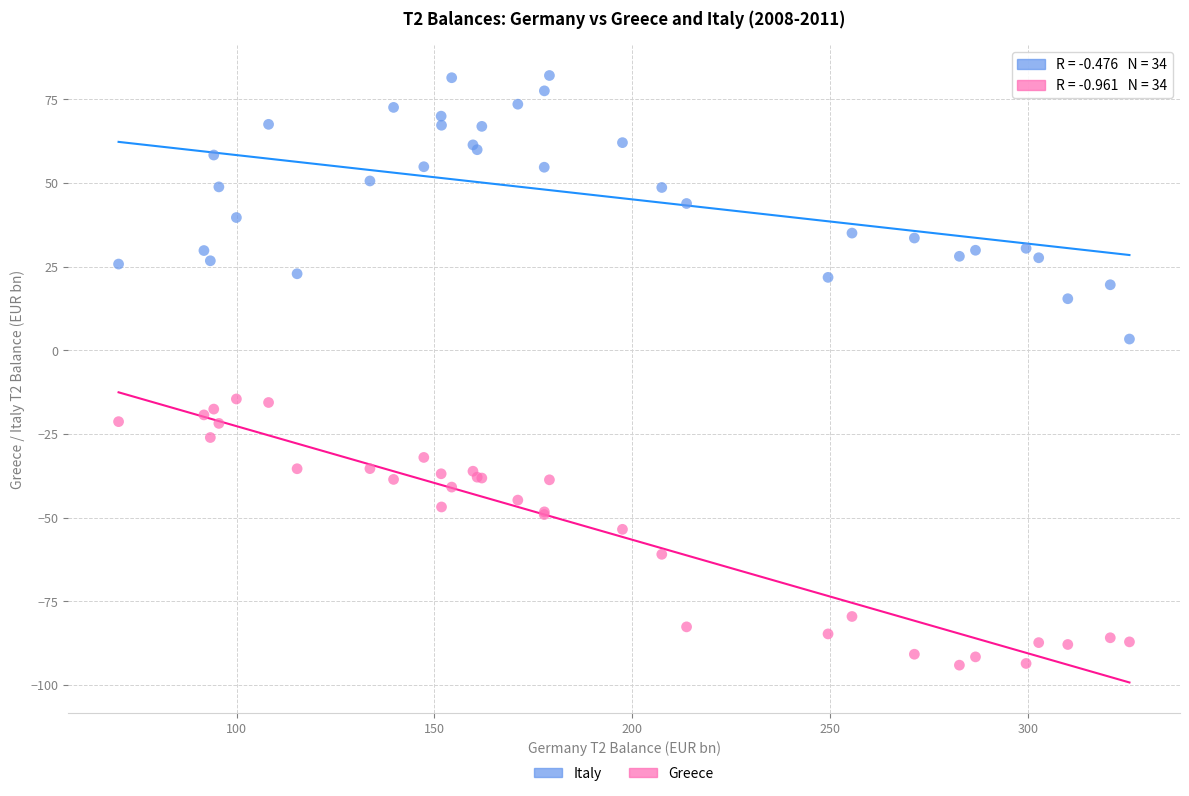

Which series reaches the maximum Y coordinate?

Italy